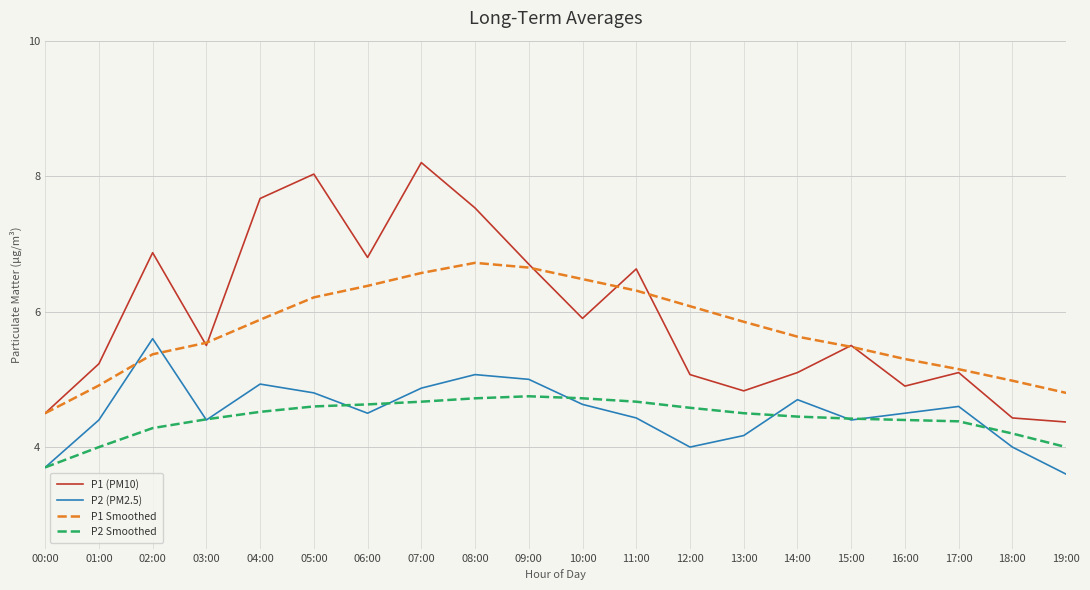

Is the value of P1 (PM10) at 07:00 greater than the value of P2 Smoothed at 04:00?

Yes